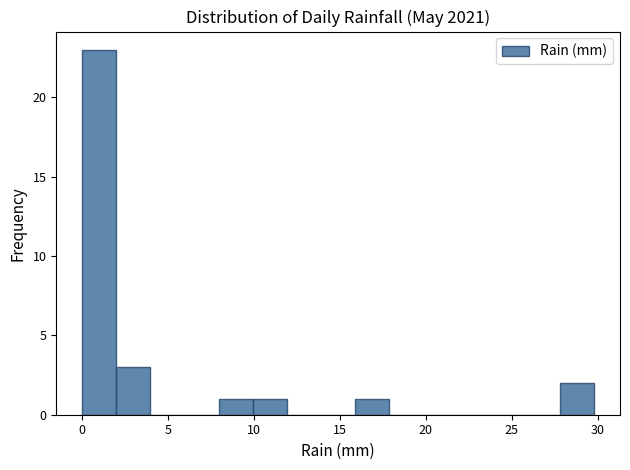

Around what value on the x-axis is the tallest bar? Give the approximate position of its centre, as read against the axis.

1.0